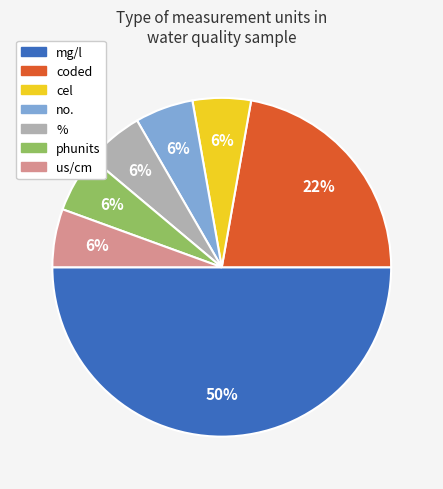

Is the sum of phunits and us/cm greater than half?

No